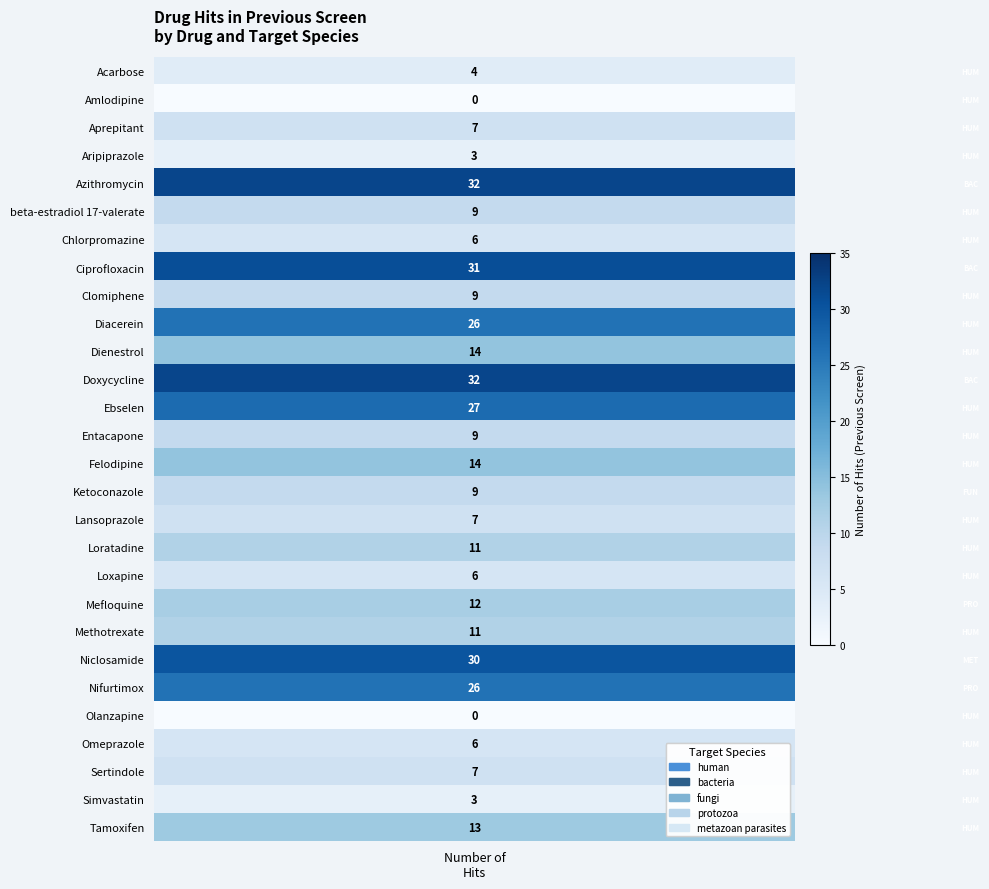

How many positive values are there?

26